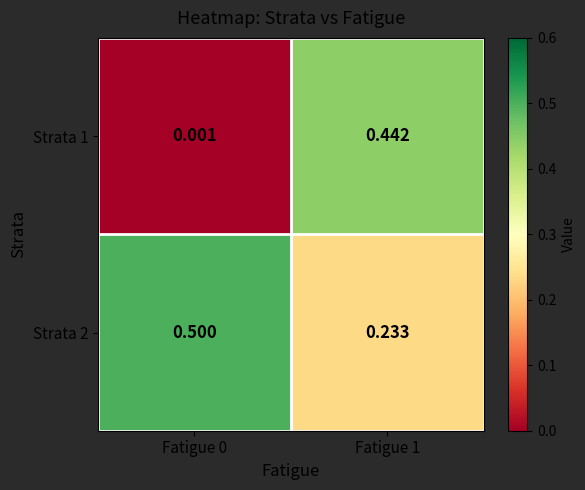

Is the value of Strata 1 at Fatigue 0 greater than the value of Strata 2 at Fatigue 0?

No